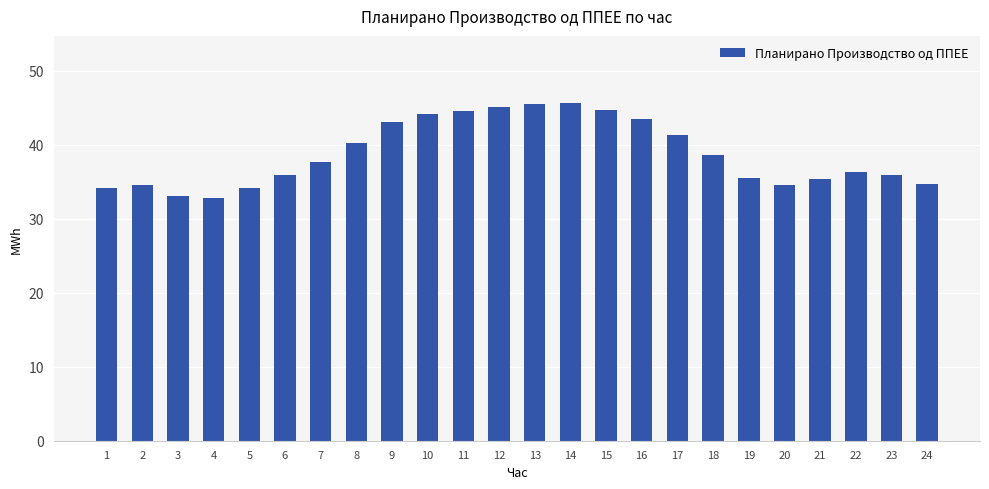

True or false: the data shows 26.0 at 17.

False